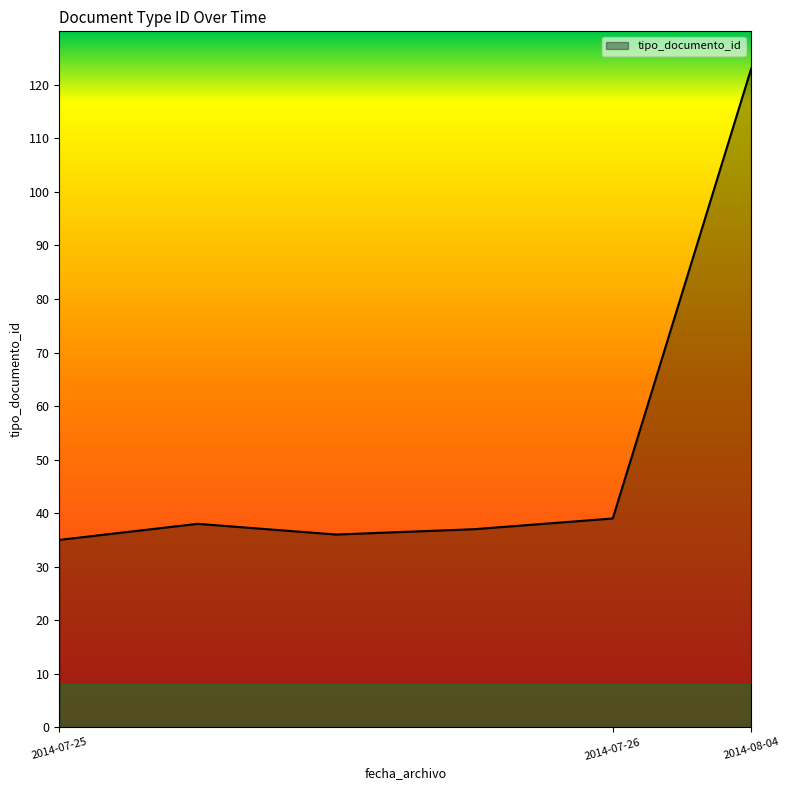

True or false: there are more than 0 points higher than both neighbors.

True